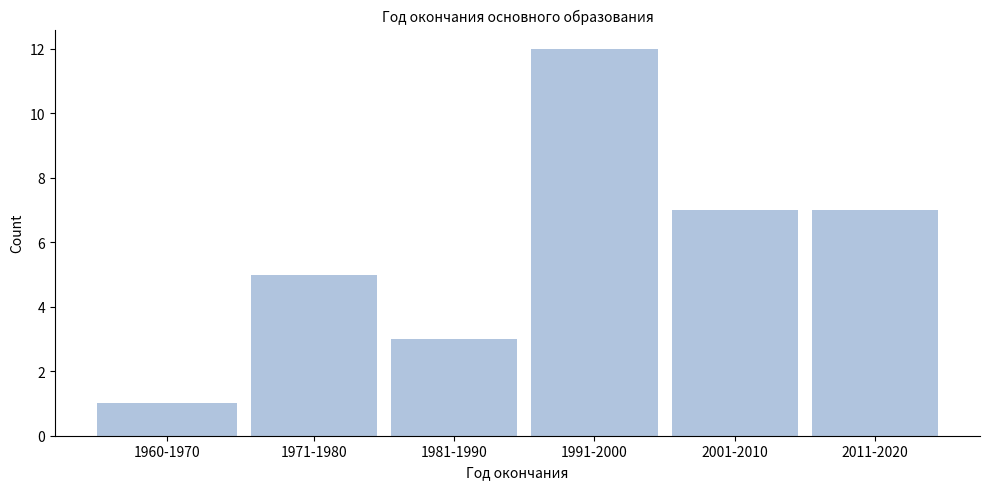

Reading right to left, what are all the values shown in this chart?

2011-2020=7	2001-2010=7	1991-2000=12	1981-1990=3	1971-1980=5	1960-1970=1